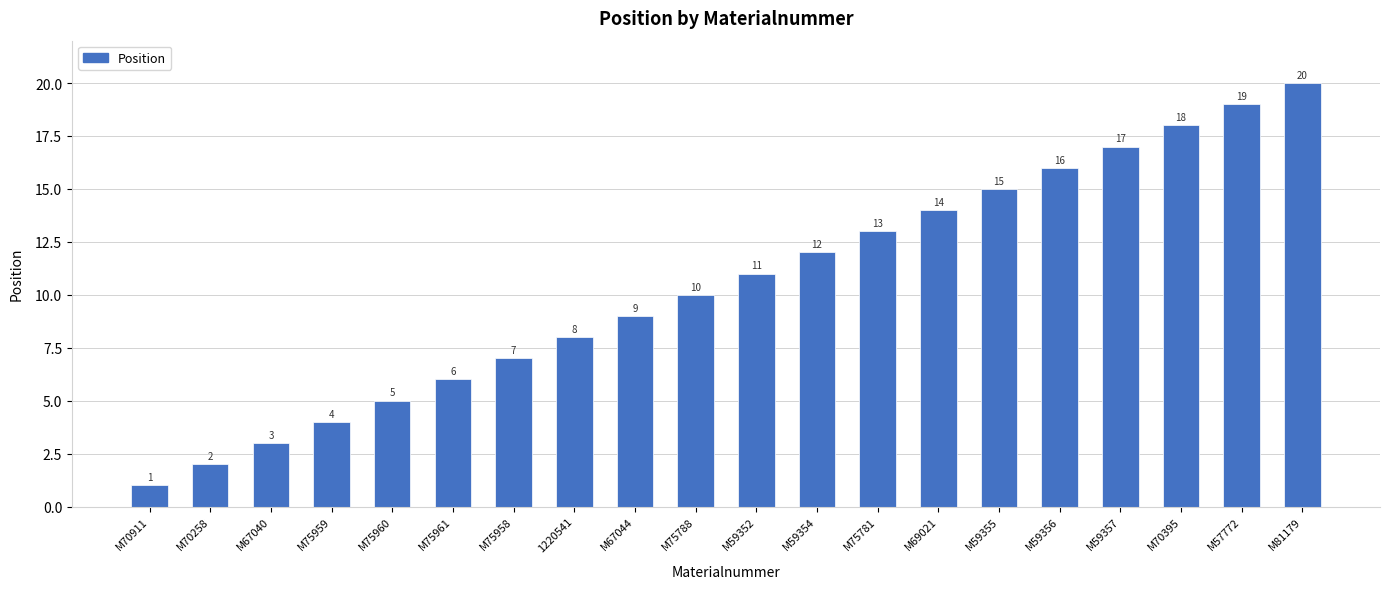

What is the value of the 20th bar from the left?

20